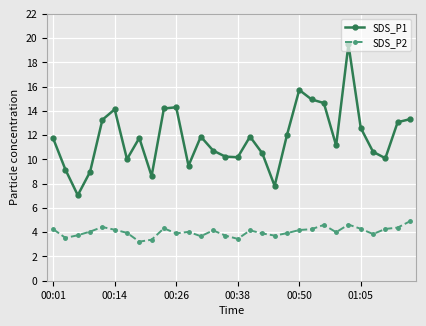

What is the sum of all SDS_P1 values?

353.6